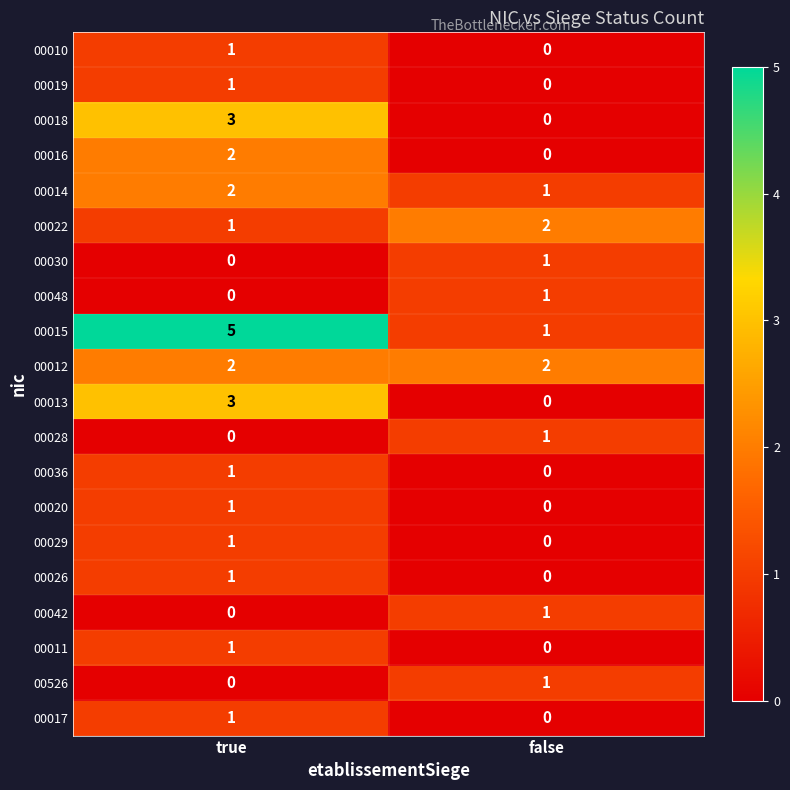

Count the number of categories in the chart.

2